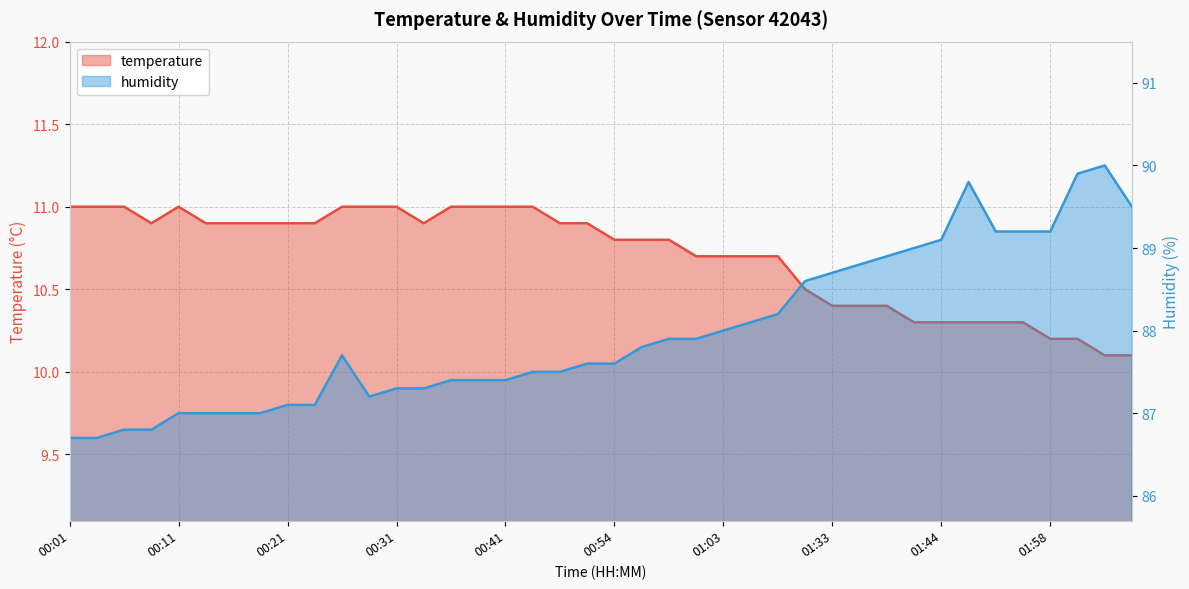

What is the label of the 25th point from the right?

00:38